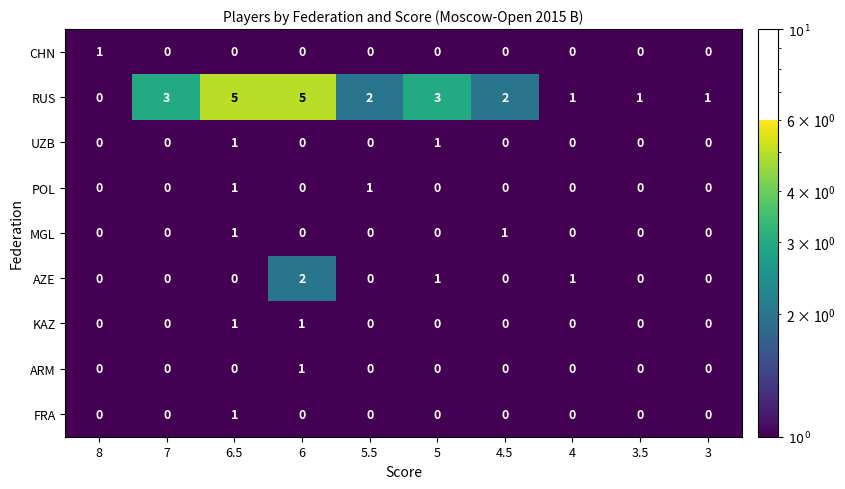

Which series has the largest total across all categories?

RUS